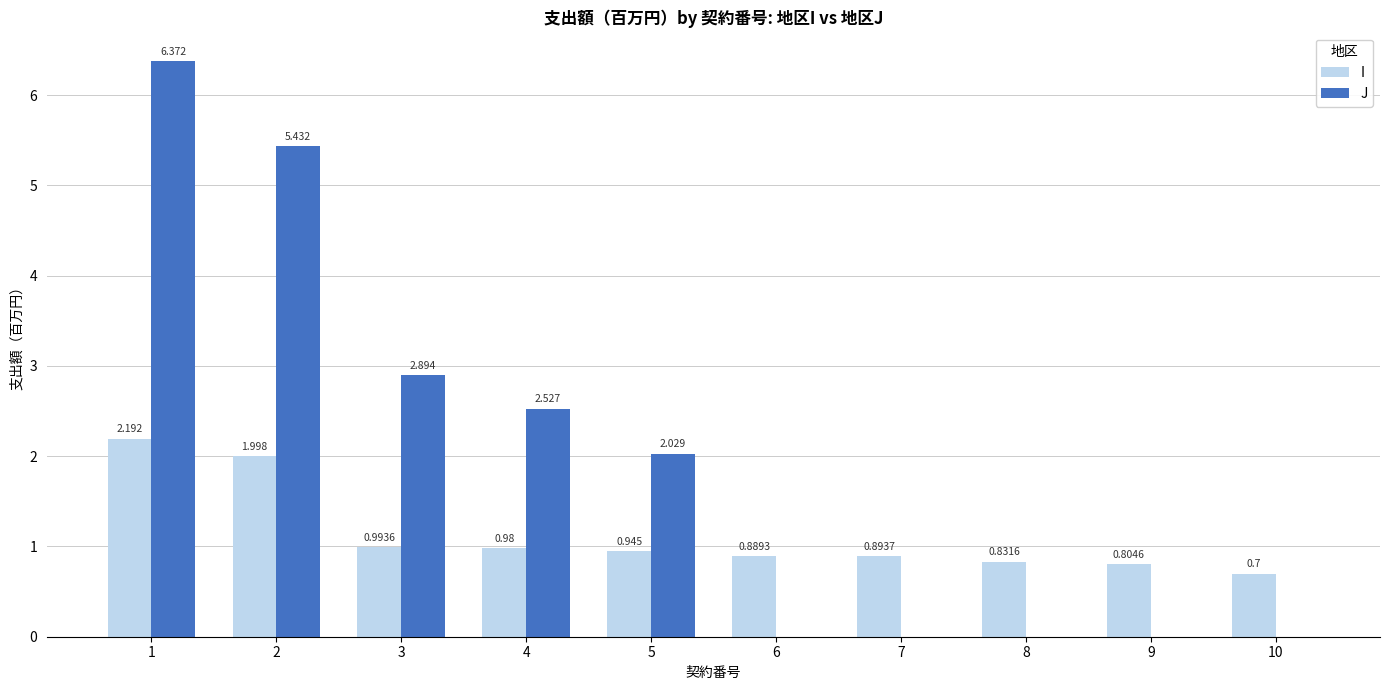

Is the value of J at 2 greater than the value of I at 4?

Yes